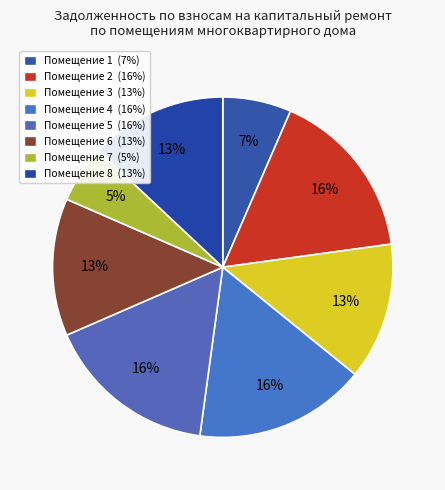

How many segments does this pie chart have?

8